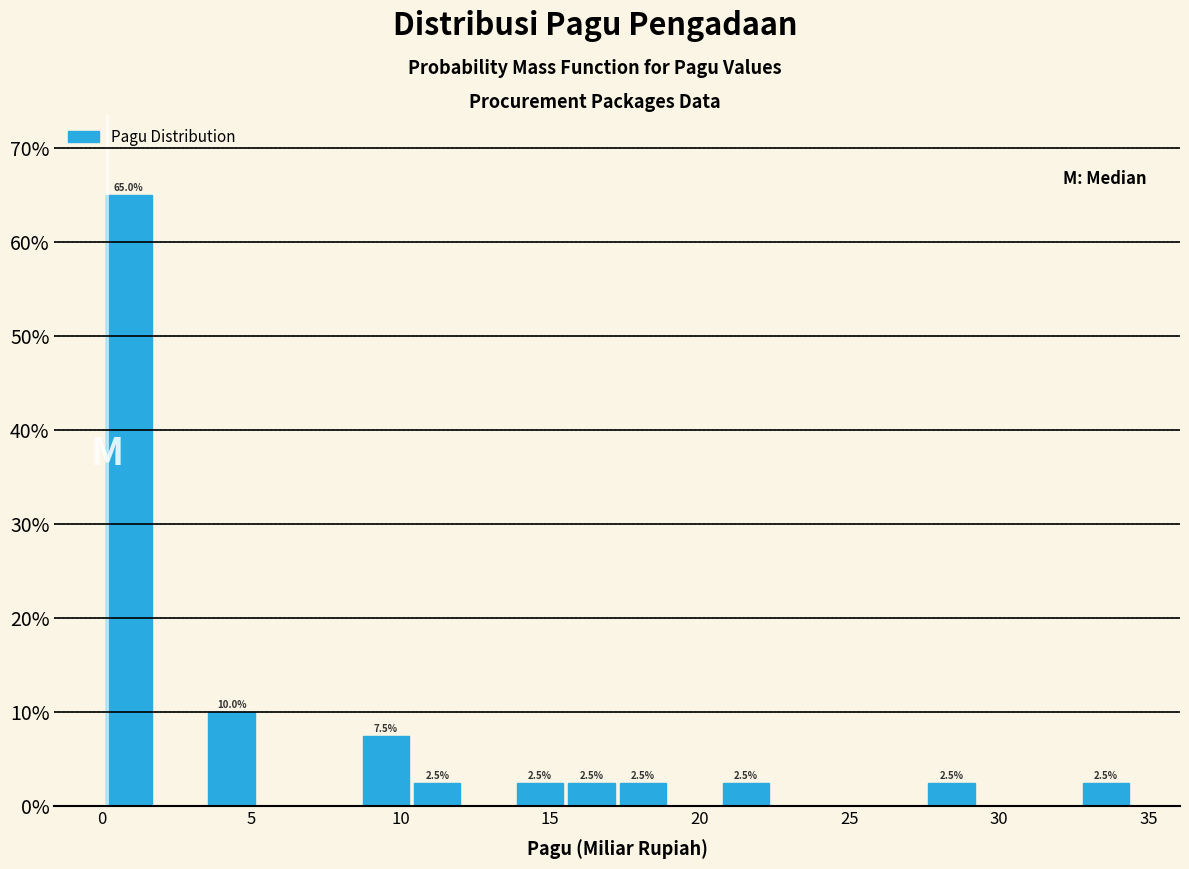

Read against the x-axis, roughly where is the centre of the tallest bar?

1.0